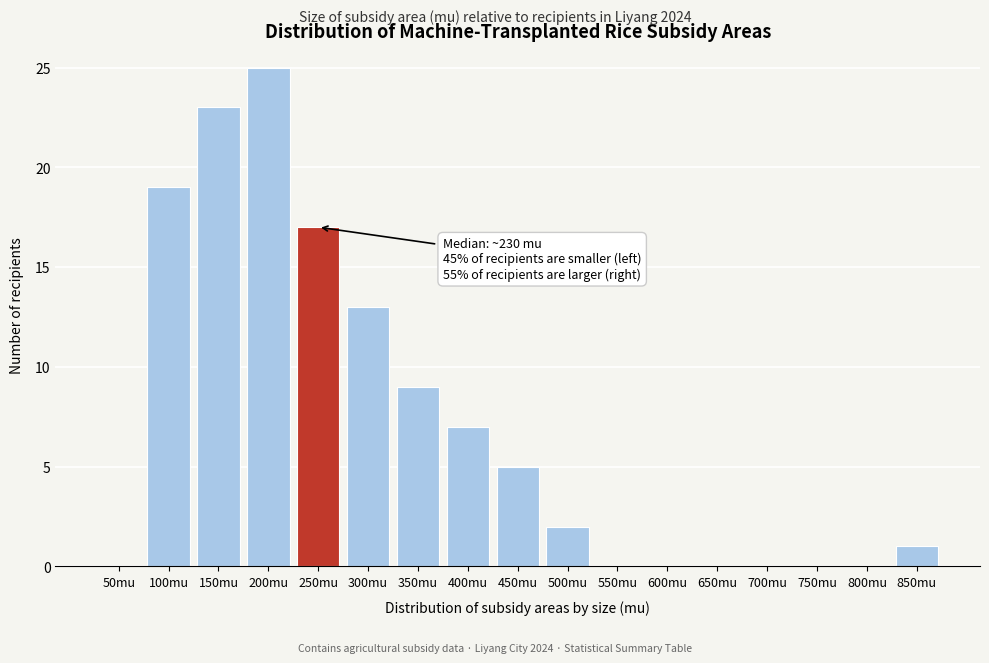

Reading right to left, list all the values displayed in this chart.

850mu=1	800mu=0	750mu=0	700mu=0	650mu=0	600mu=0	550mu=0	500mu=2	450mu=5	400mu=7	350mu=9	300mu=13	250mu=17	200mu=25	150mu=23	100mu=19	50mu=0